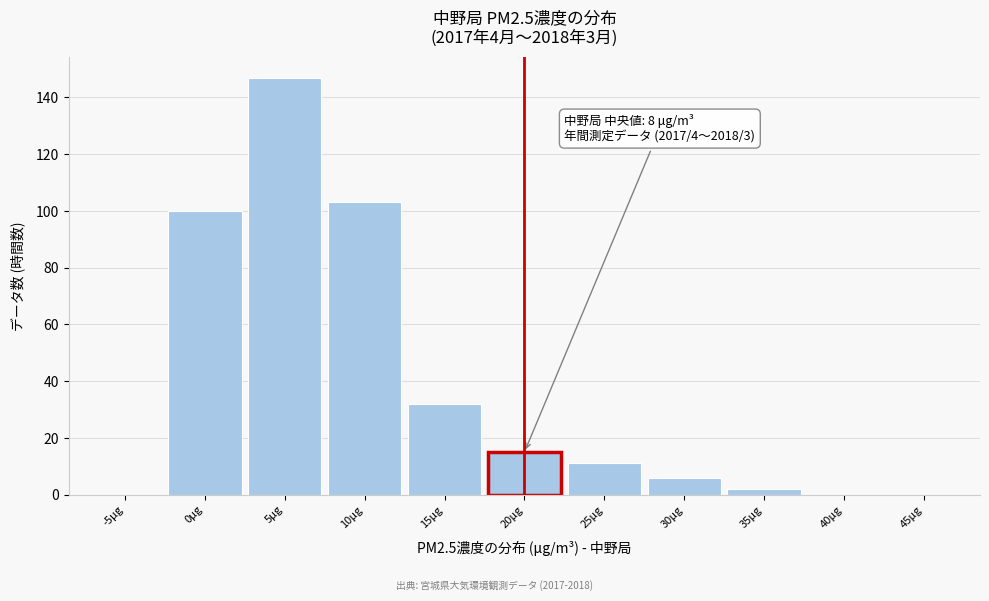

Reading left to right, list all the values displayed in this chart.

-5μg=0	0μg=100	5μg=147	10μg=103	15μg=32	20μg=15	25μg=11	30μg=6	35μg=2	40μg=0	45μg=0